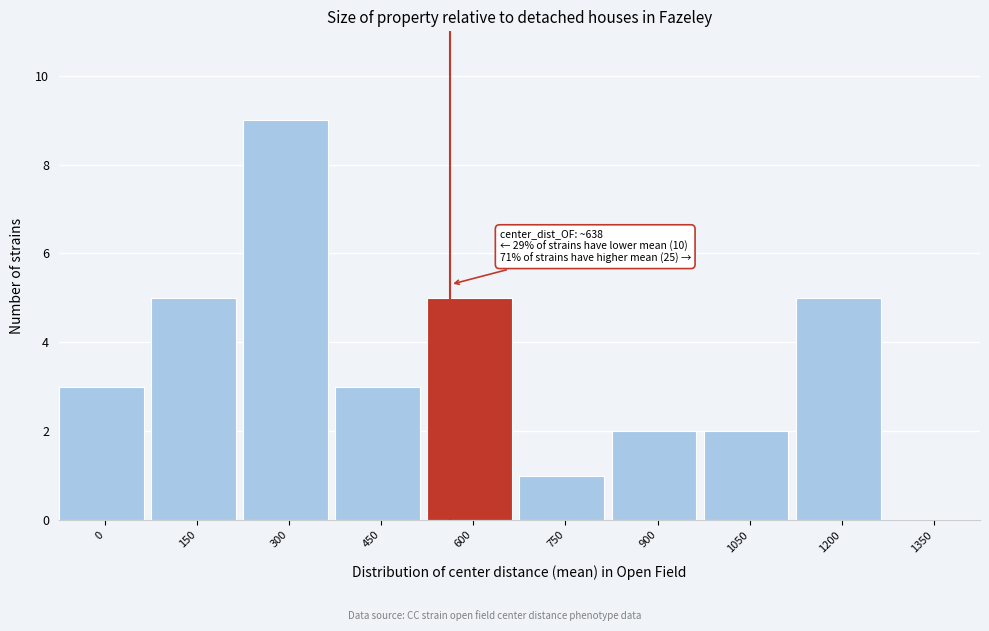

Reading left to right, extract all data points from this chart.

0=3	150=5	300=9	450=3	600=5	750=1	900=2	1050=2	1200=5	1350=0